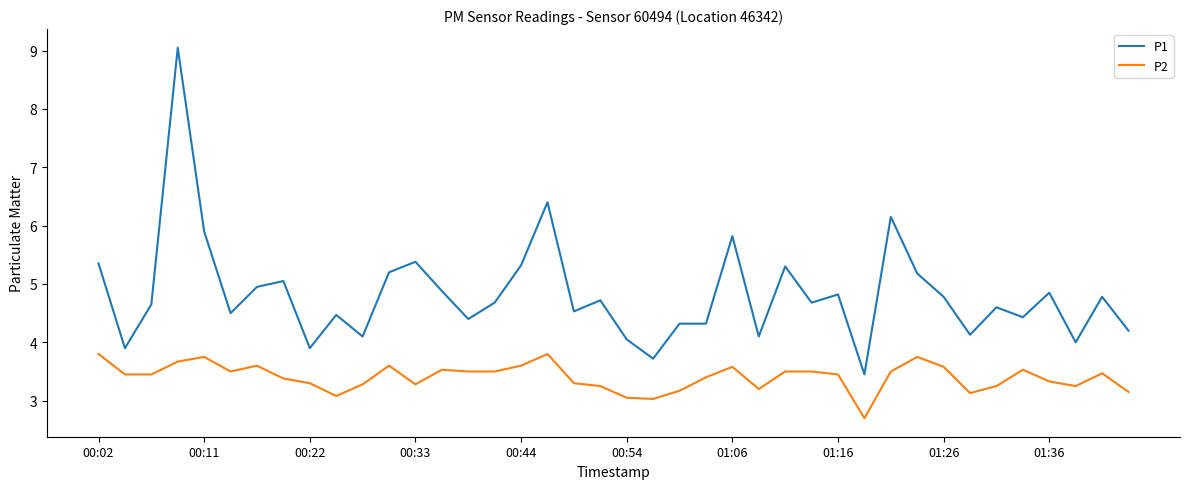

True or false: P2 and P1 cross at least once.

False